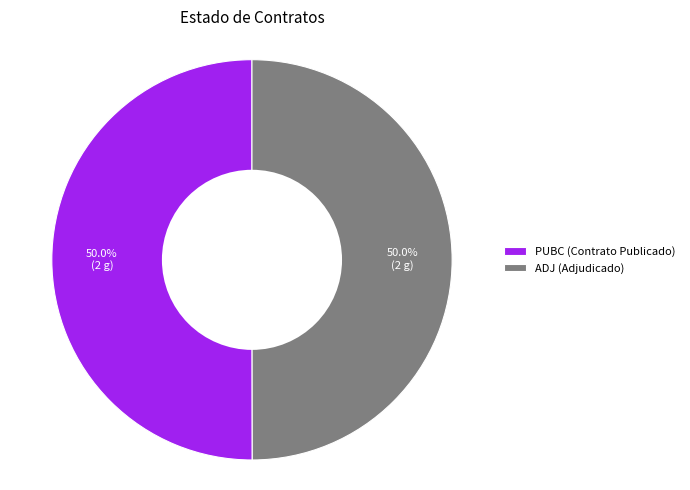

How many slices are in this pie chart?

2